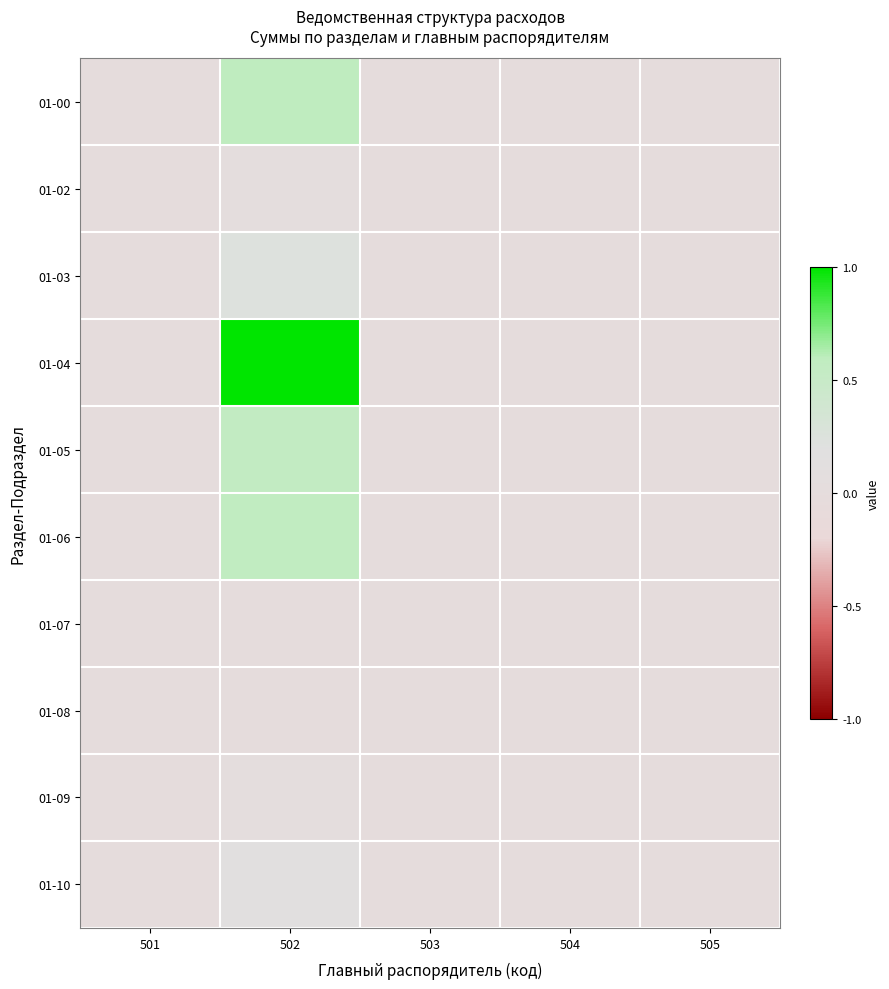

Reading left to right, transcribe all the data shown in this chart.

01-00: 501=0.0	502=0.6	503=0.0	504=0.0	505=0.0
01-02: 501=0.0	502=0.0	503=0.0	504=0.0	505=0.0
01-03: 501=0.0	502=0.2	503=0.0	504=0.0	505=0.0
01-04: 501=0.0	502=1.0	503=0.0	504=0.0	505=0.0
01-05: 501=0.0	502=0.6	503=0.0	504=0.0	505=0.0
01-06: 501=0.0	502=0.6	503=0.0	504=0.0	505=0.0
01-07: 501=0.0	502=0.0	503=0.0	504=0.0	505=0.0
01-08: 501=0.0	502=0.0	503=0.0	504=0.0	505=0.0
01-09: 501=0.0	502=0.0	503=0.0	504=0.0	505=0.0
01-10: 501=0.0	502=0.2	503=0.0	504=0.0	505=0.0